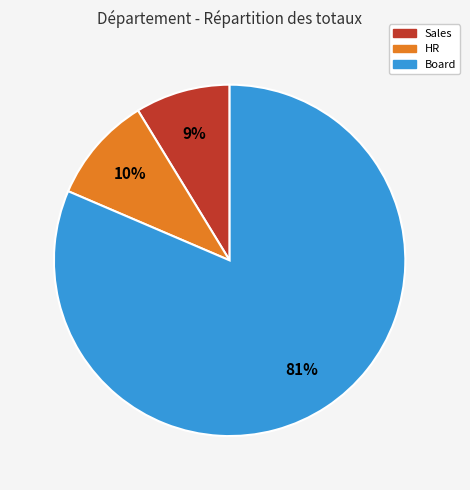

Between HR and Sales, which is larger?

HR